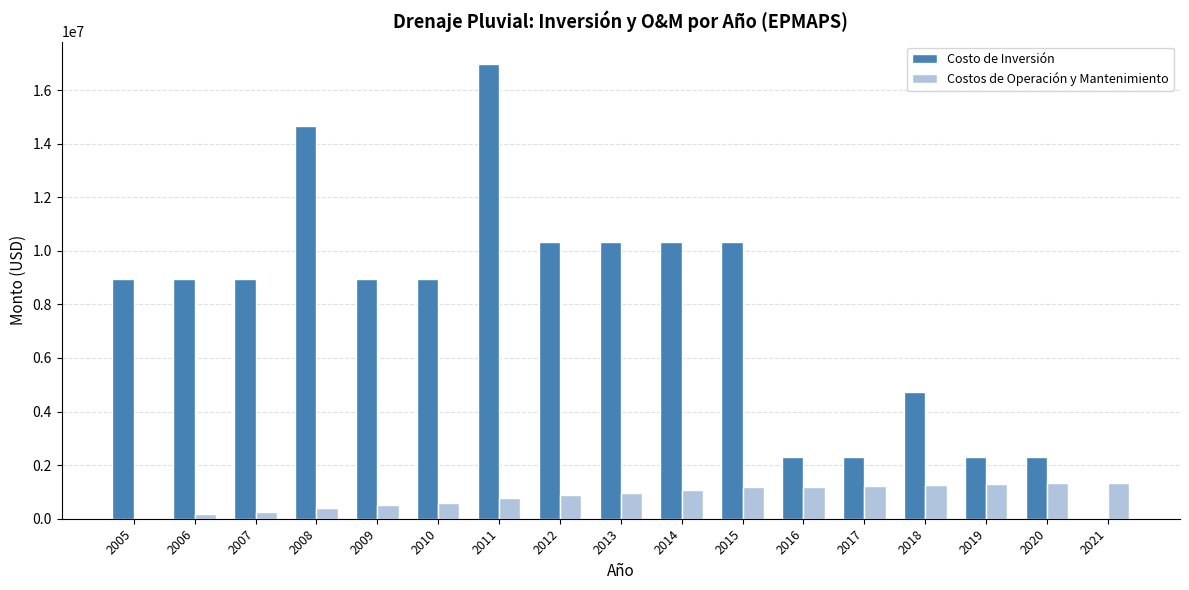

True or false: Costo de Inversión has a value of 5291652.9 at 2007.

False